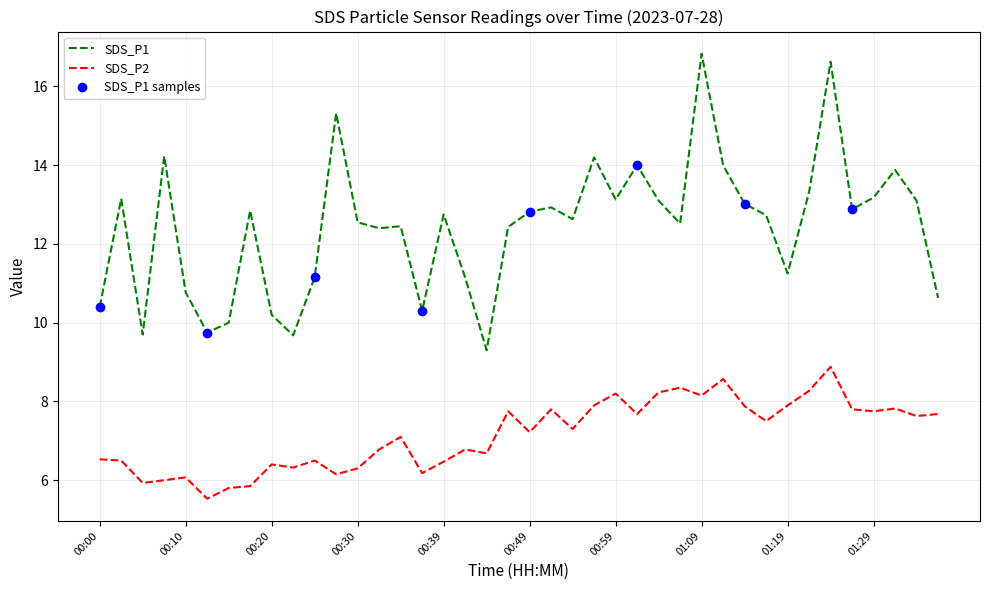

Rank the series at 01:06 from highest to lowest value.

SDS_P1, SDS_P2